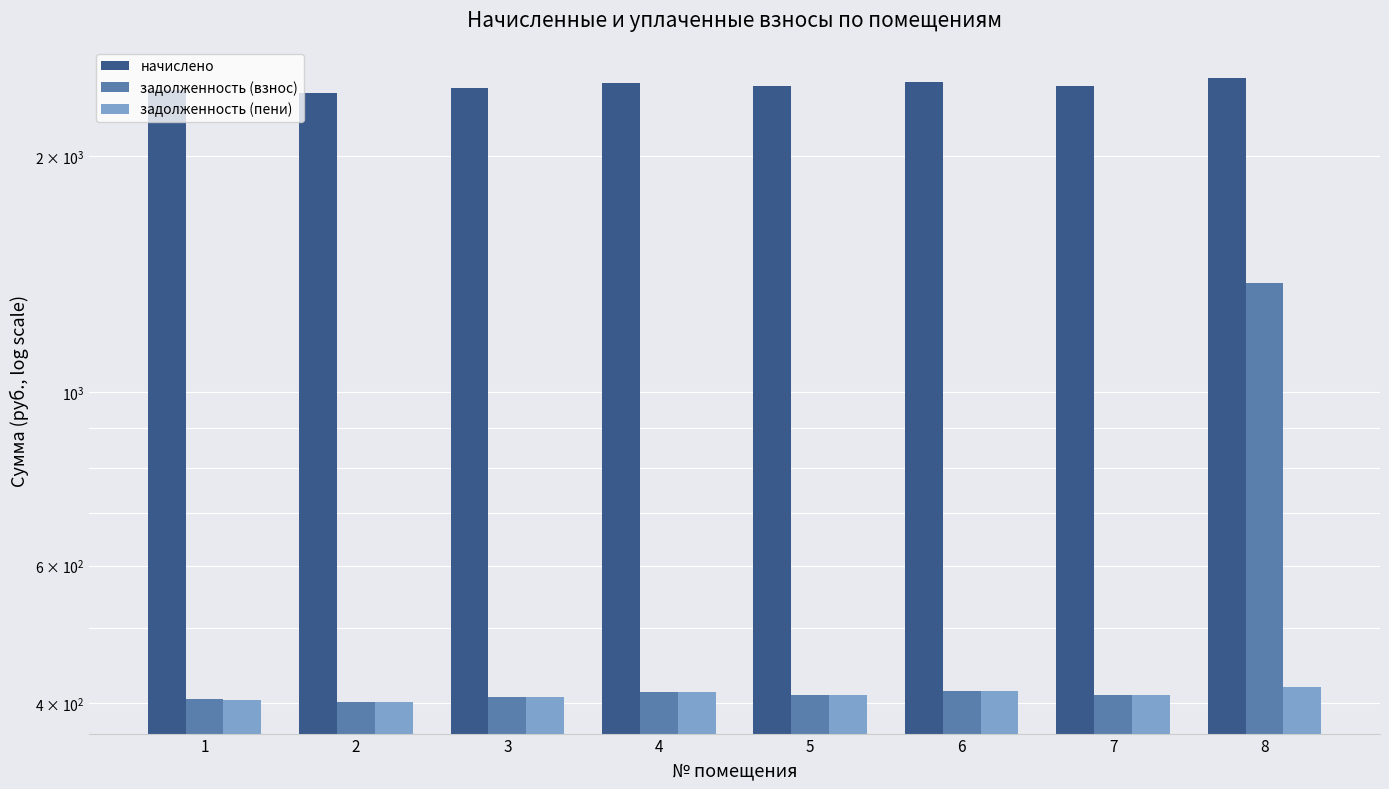

At which label is задолженность (пени) closest to 410?

5